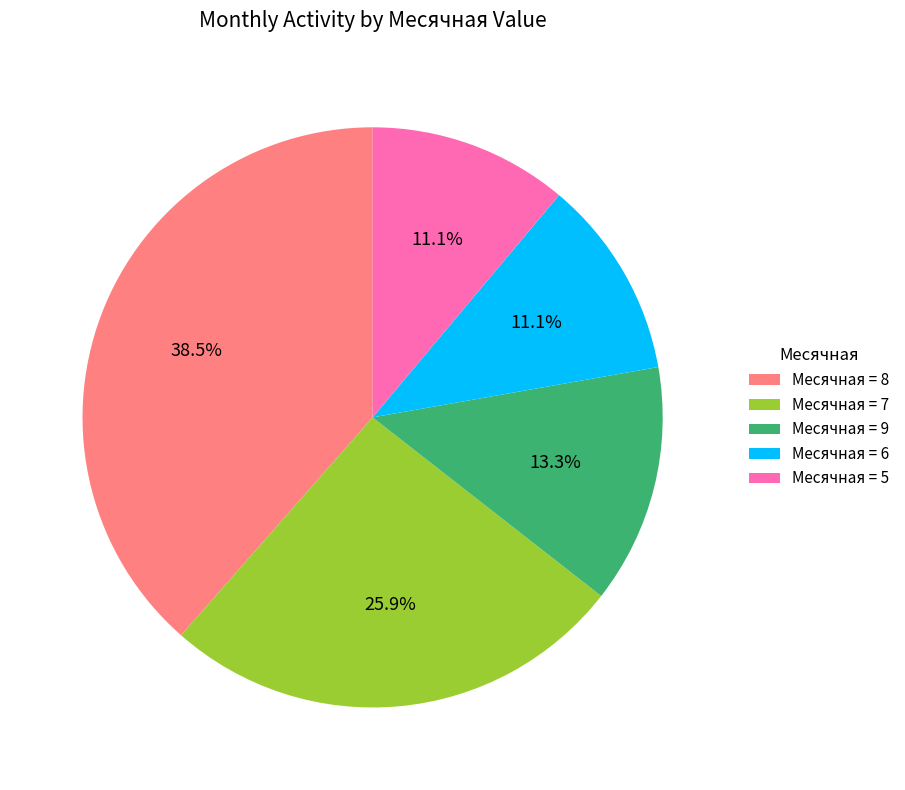

What percentage is NOT represented by Месячная = 8?

61.5%